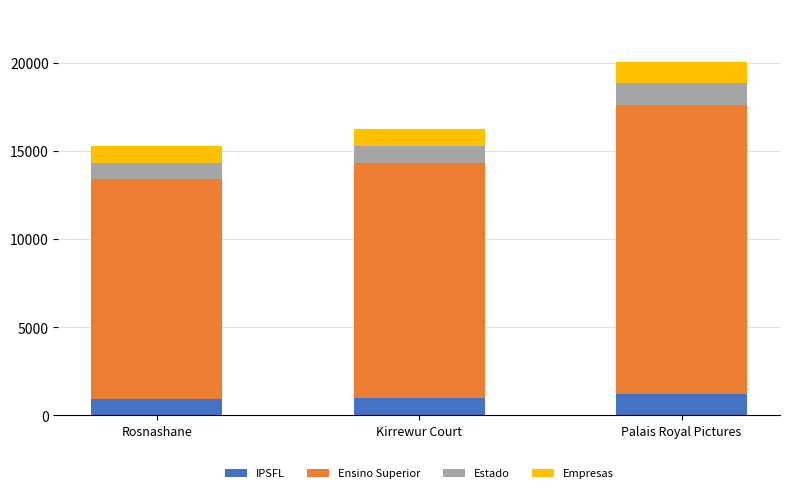

At which category is the sum across all series the highest?

Palais Royal Pictures